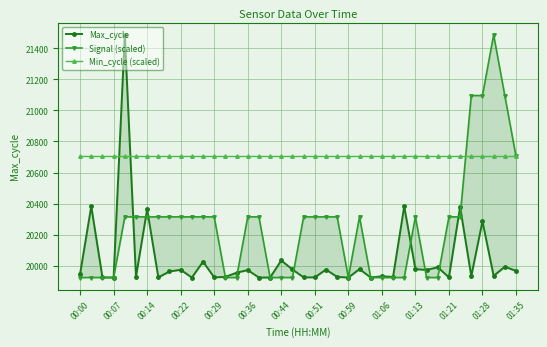

The Min_cycle (scaled) series shows 36717.0 at 22. True or false?

False